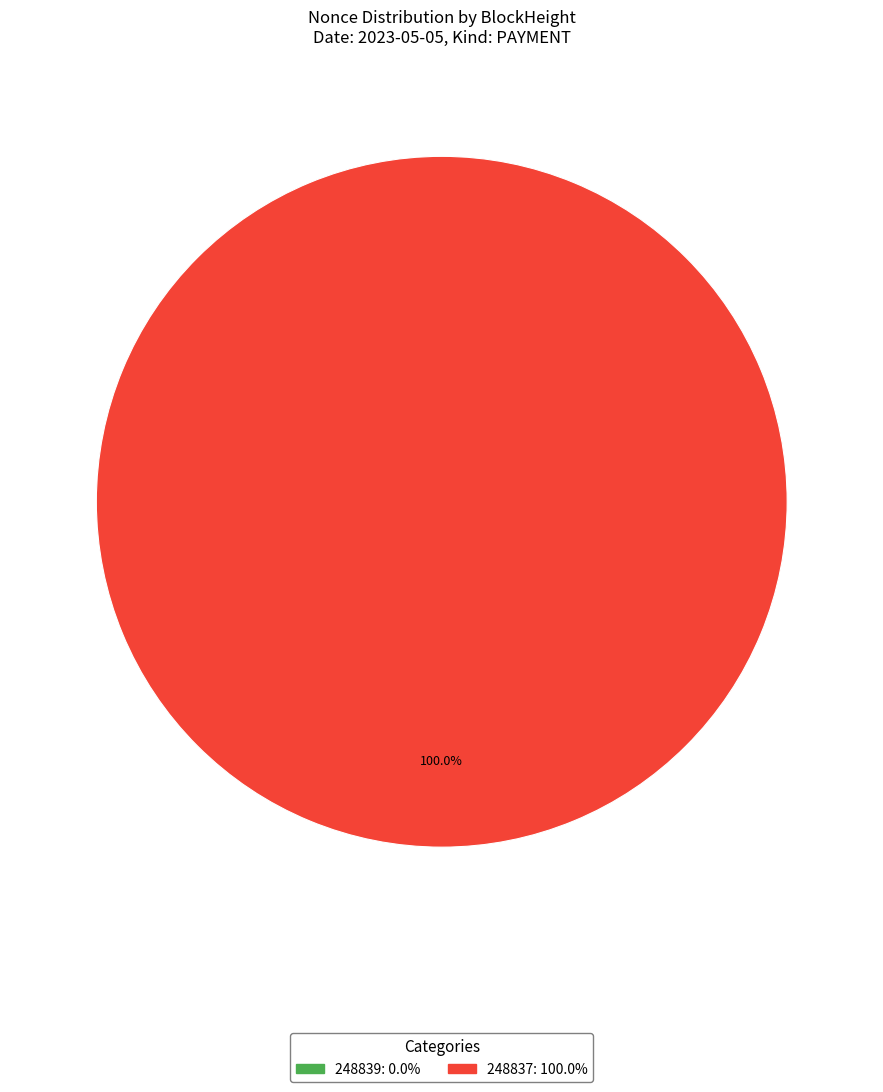

The 248837 slice represents 86% of the pie. True or false?

False